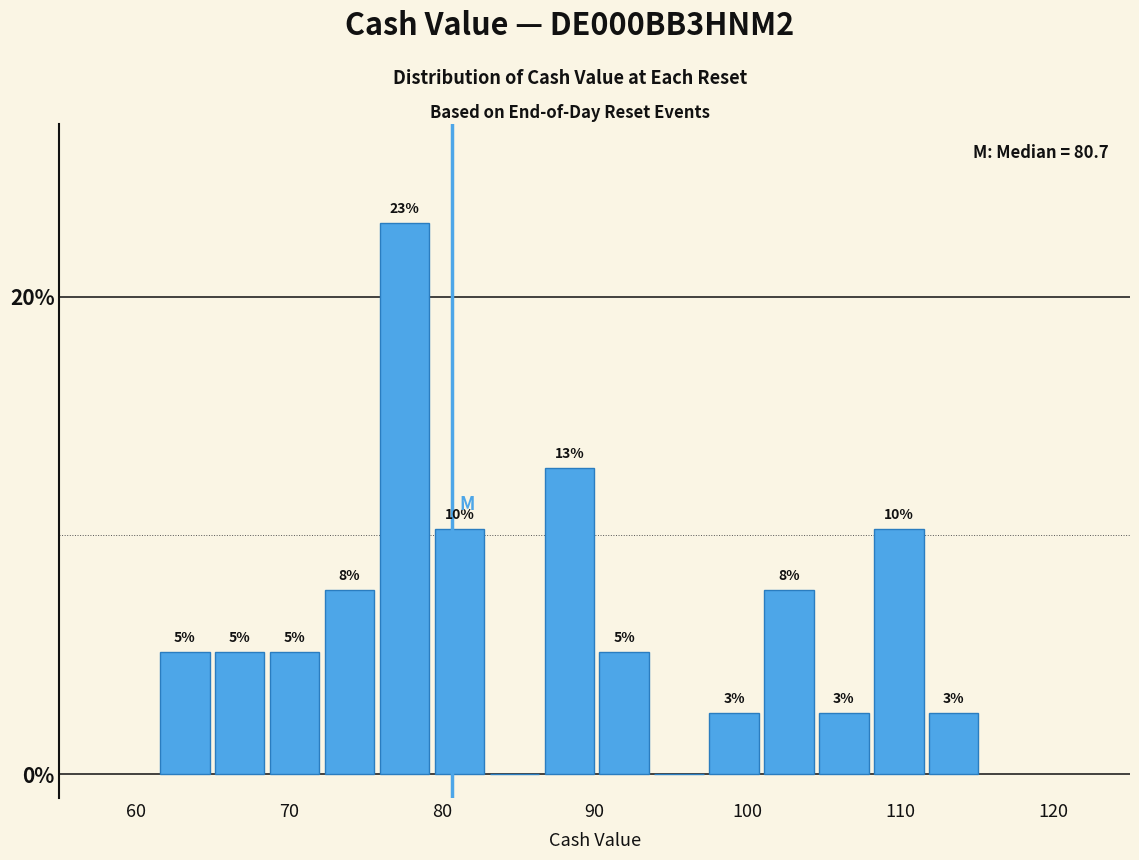

Read against the x-axis, roughly where is the centre of the tallest bar?

78